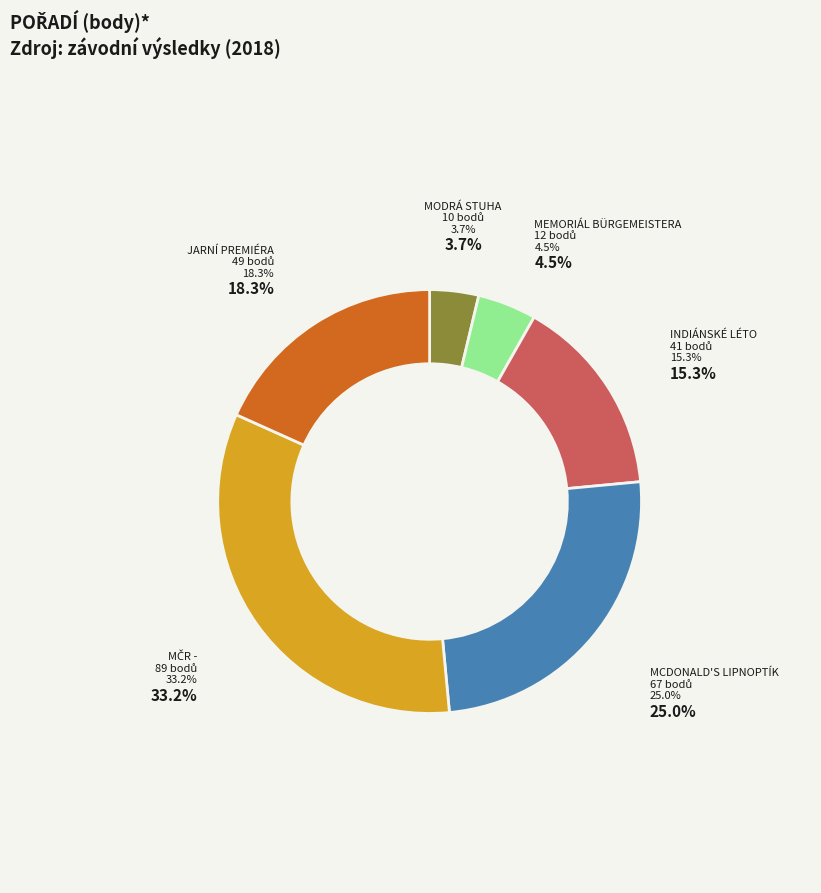

What percentage is the Modrá stuha Vltavy slice, to the nearest percent?

4%